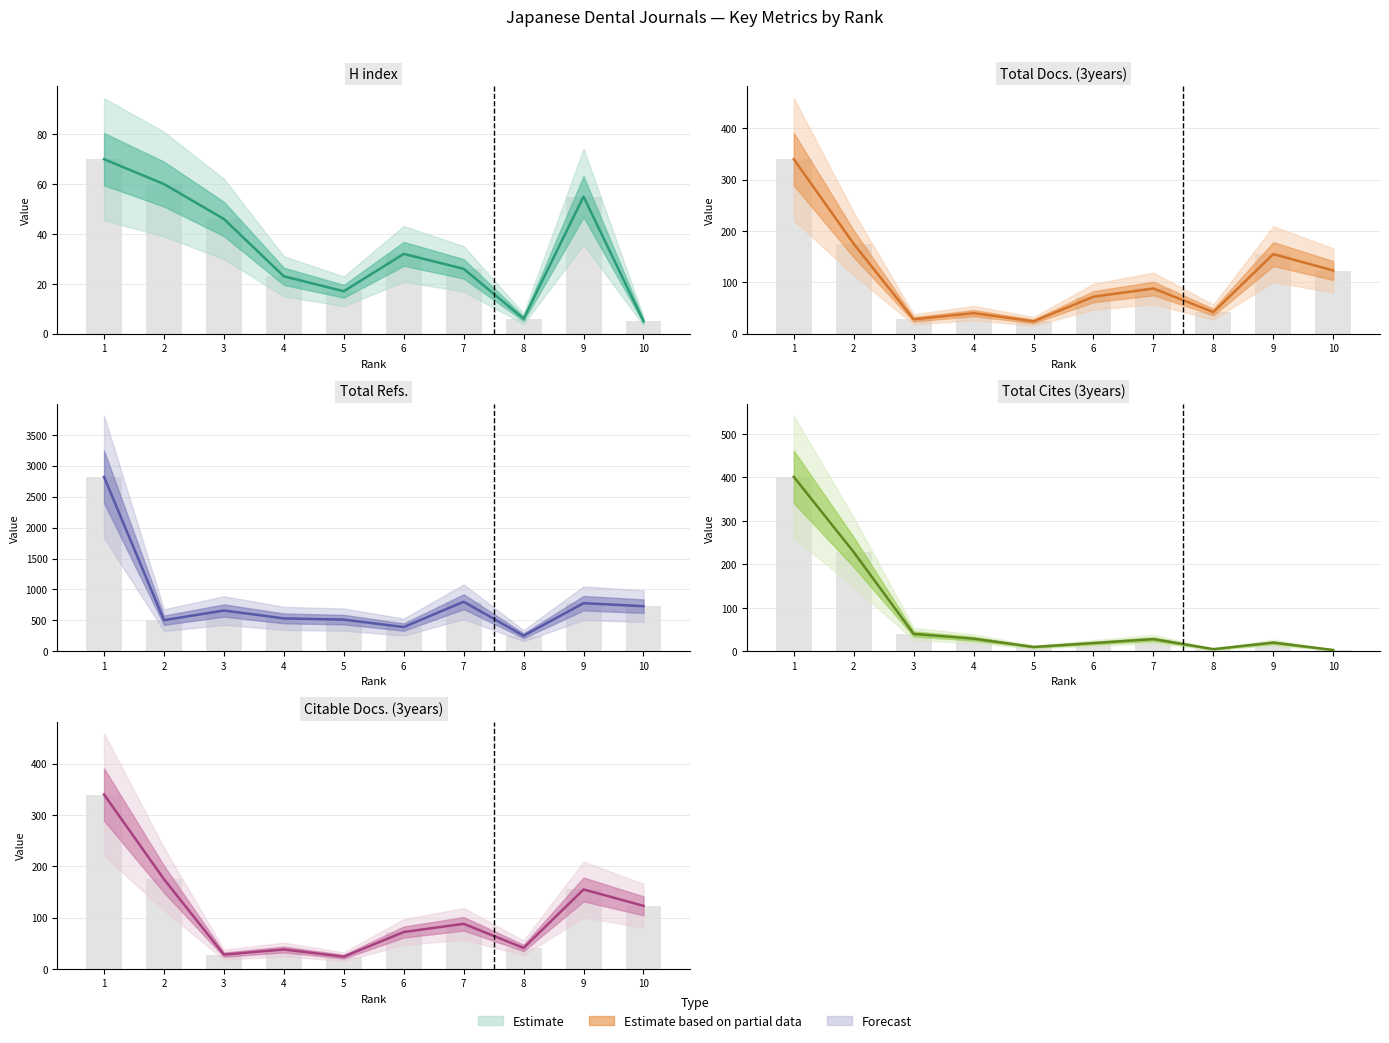

Which label corresponds to the largest value in the chart?

1